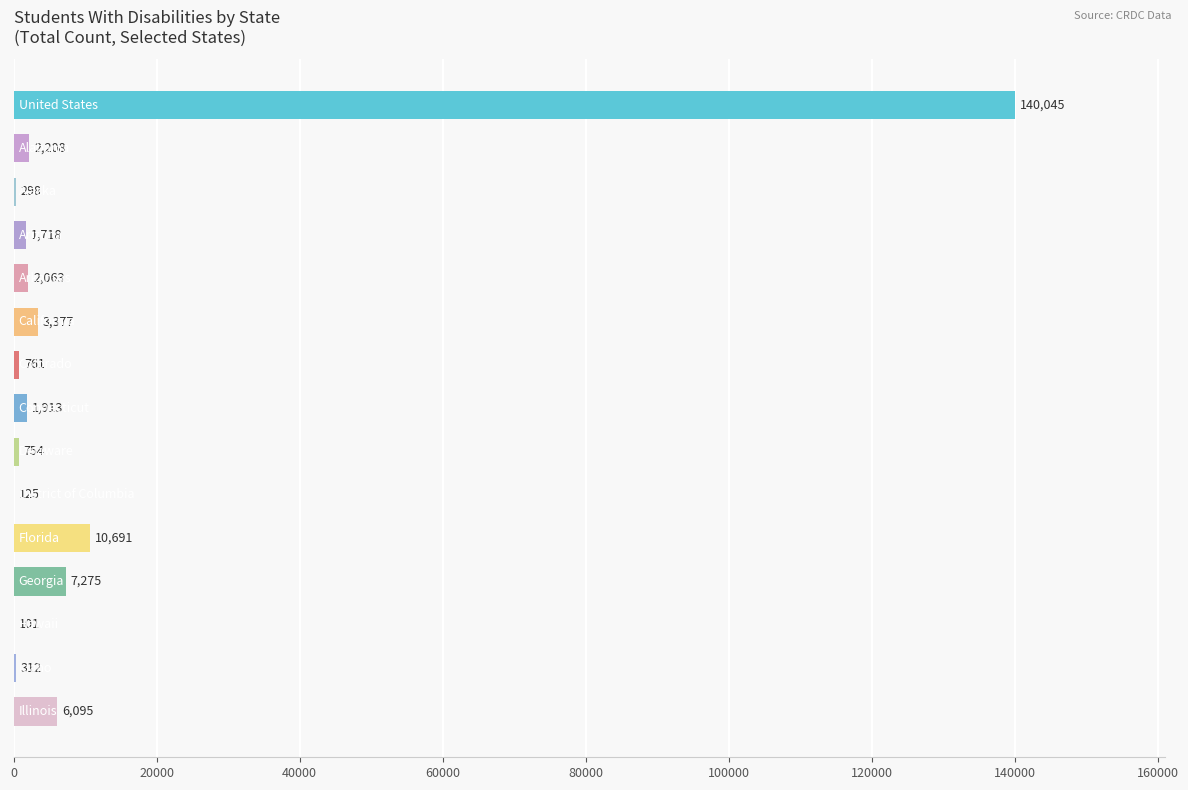

How many categories are shown in the chart?

15